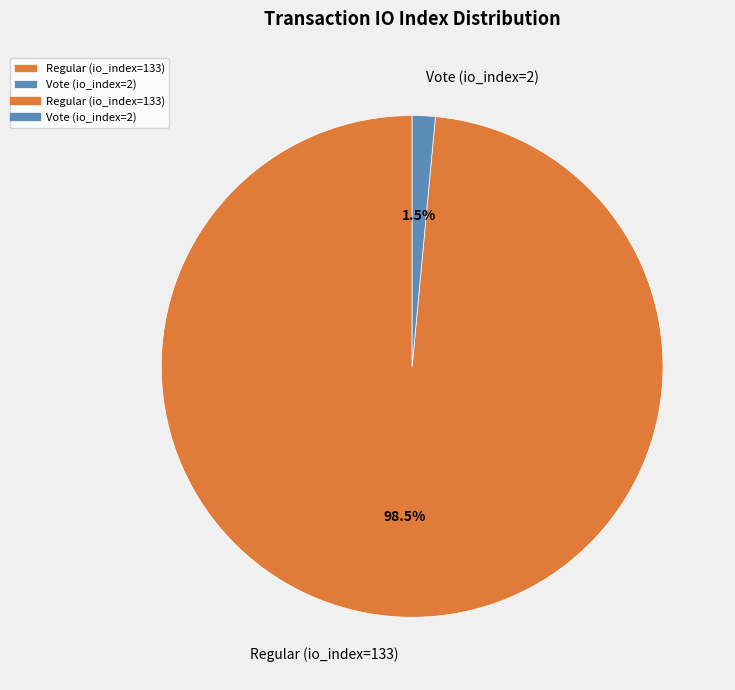

What percentage is NOT represented by Vote (io_index=2)?

98.5%